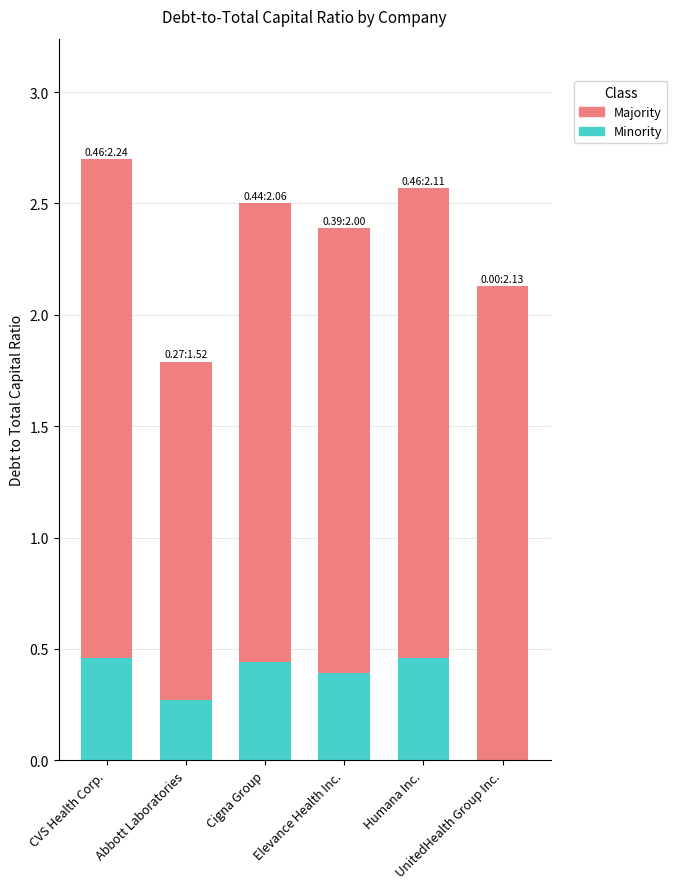

What is the sum of all Minority values?

2.0